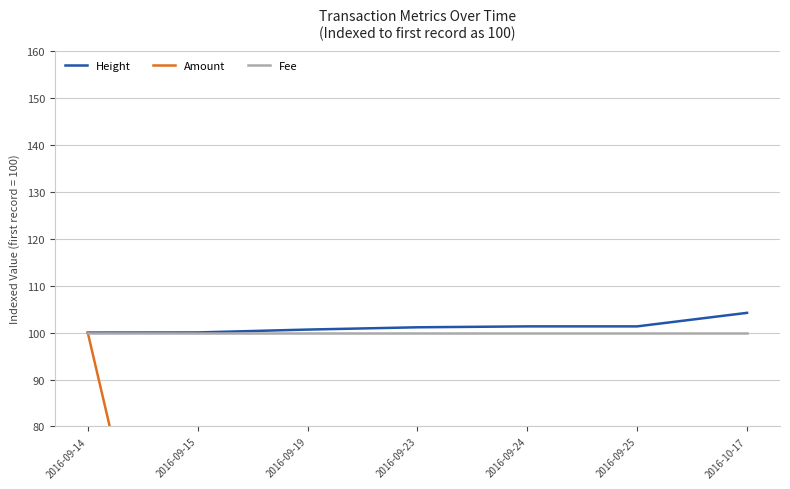

Reading left to right, extract all data points from this chart.

Height: 100.0	100.0	100.6	101.1	101.3	101.3	104.2
Amount: 100.0	0.0	50.0	0.0	0.0	0.0	0.0
Fee: 100.0	100.0	100.0	100.0	100.0	100.0	100.0